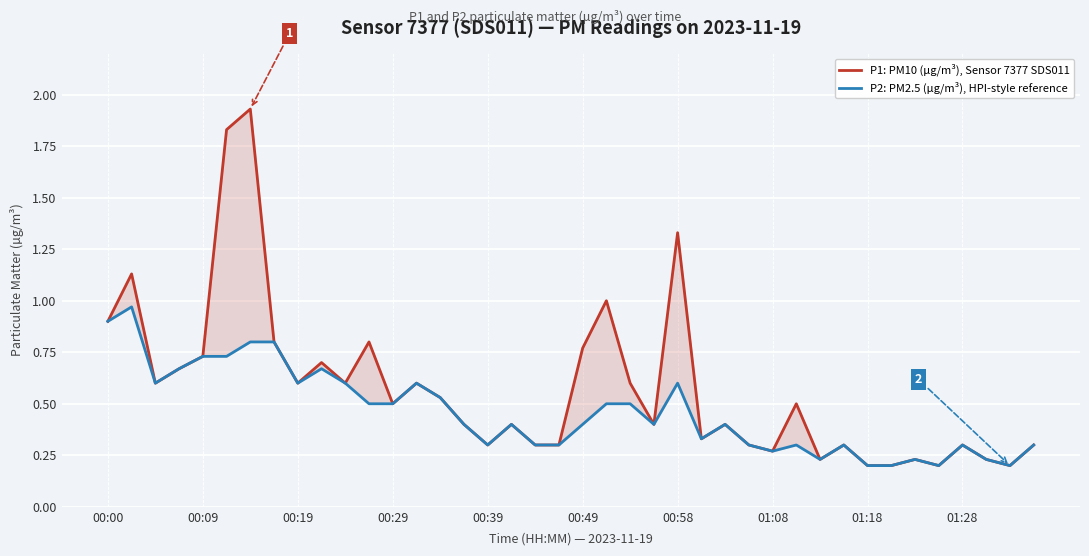

True or false: P2: PM2.5 (µg/m³), HPI-style reference has more than 2 interior local peaks.

True